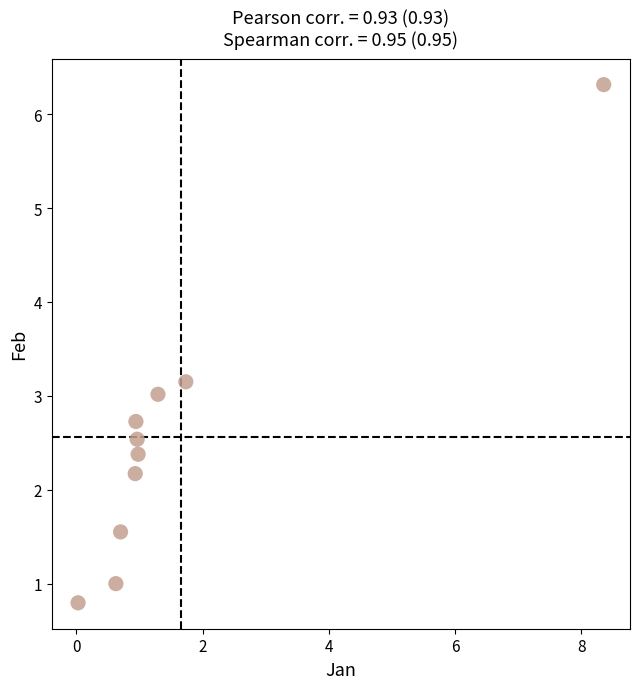

What is the average Y value?

2.6